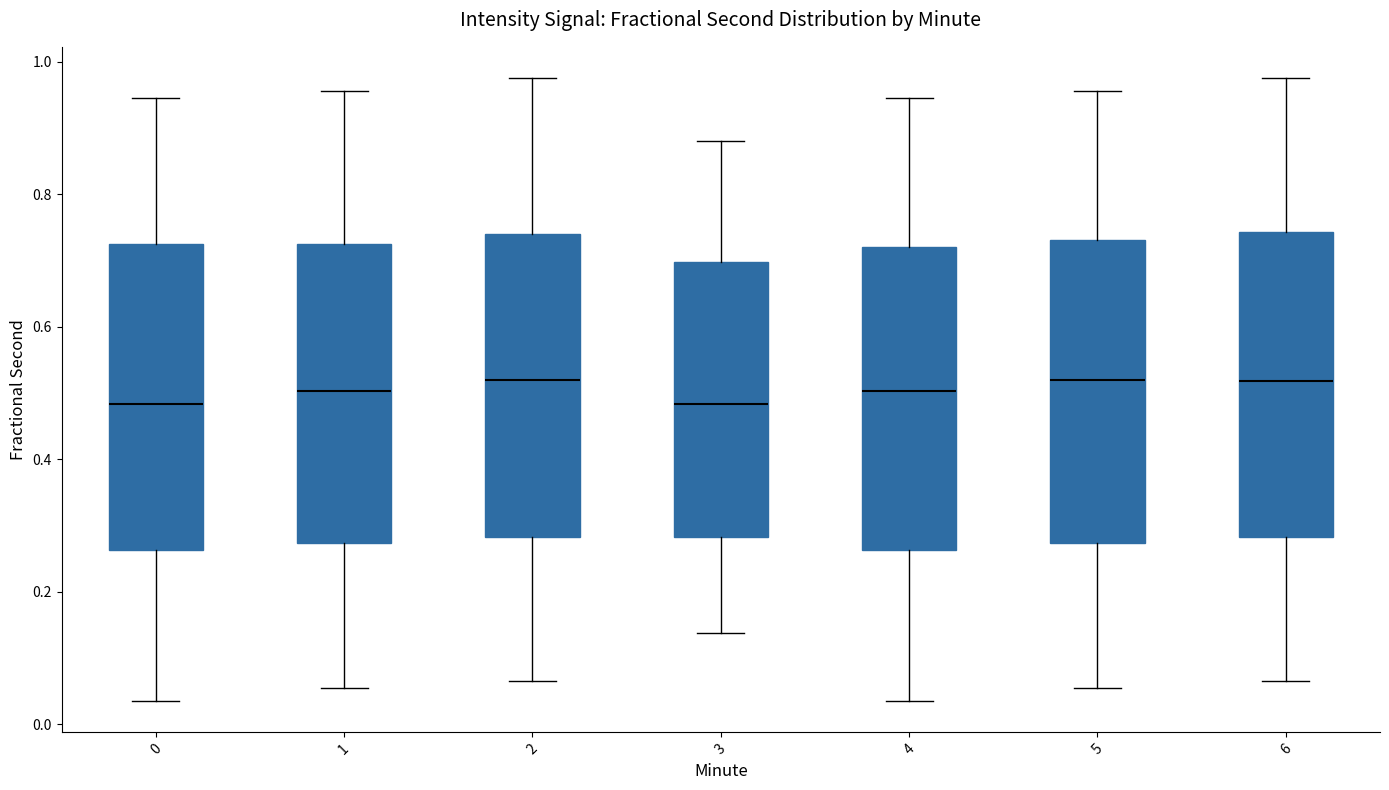

Where is the upper edge of the box at x = 0 on the y-axis? The values are not printed on the chart, so give them approximately, as read against the axis.

0.72